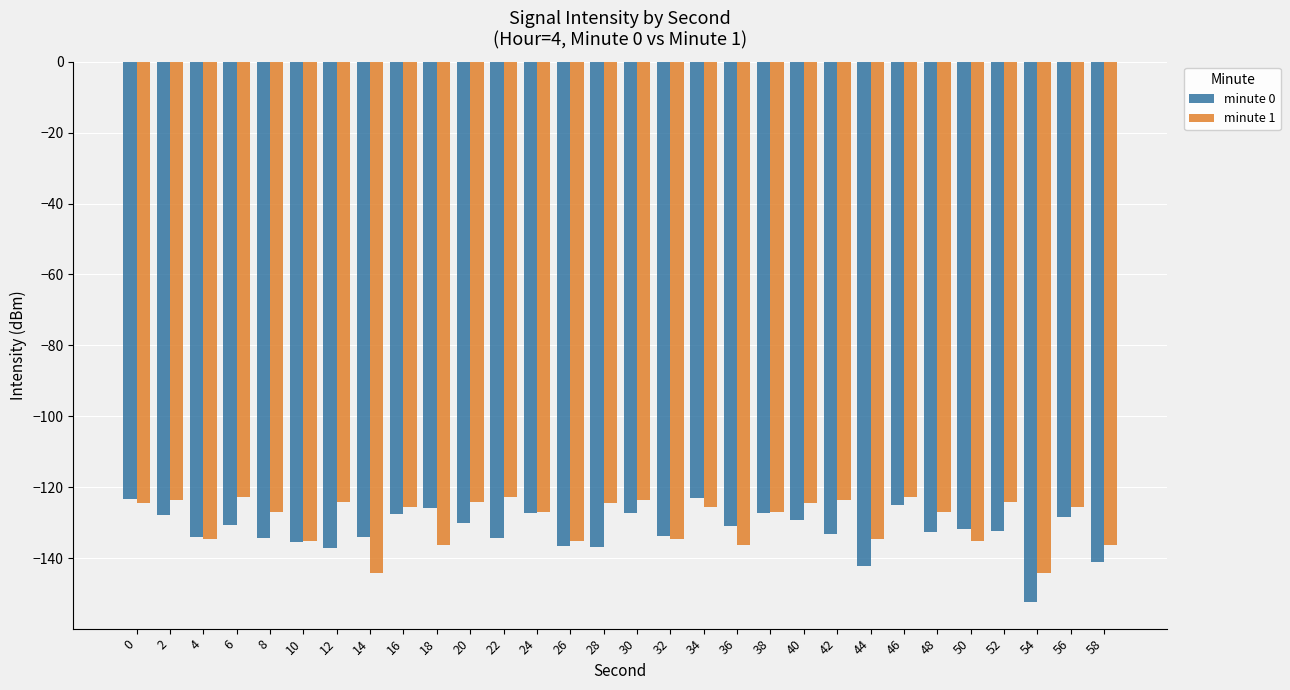

True or false: minute 1 has a value of -258.1 at 14.

False